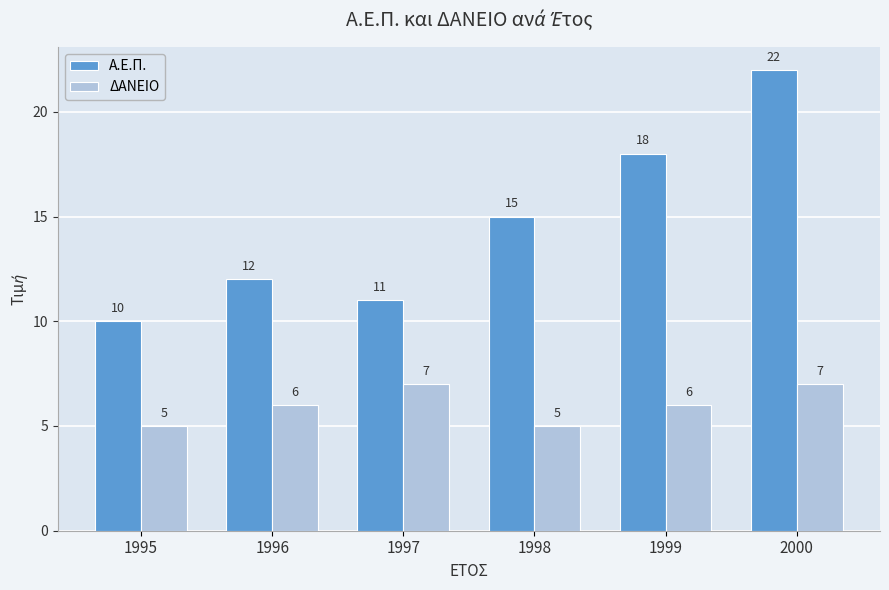

What is the minimum value for Α.Ε.Π.?

10